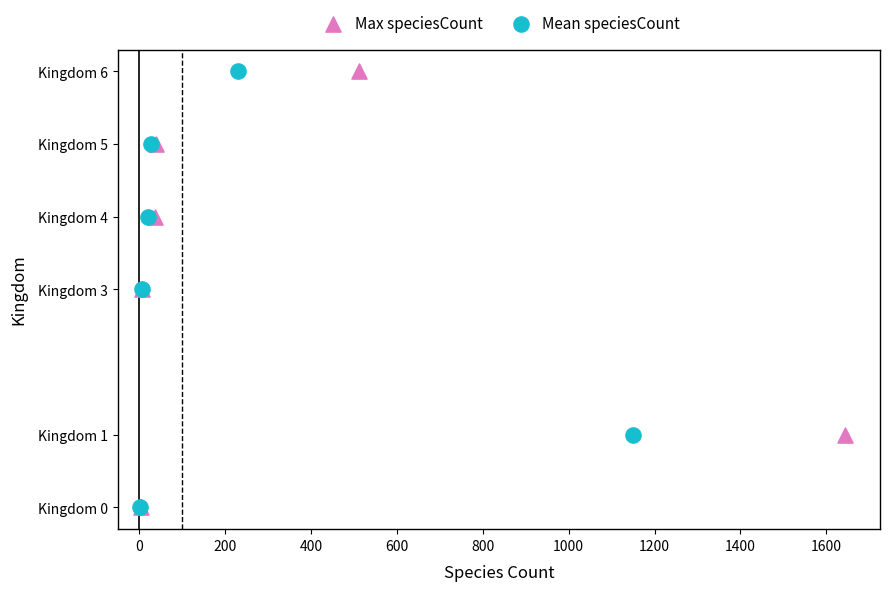

What are all the series names shown in the legend?

Max speciesCount, Mean speciesCount